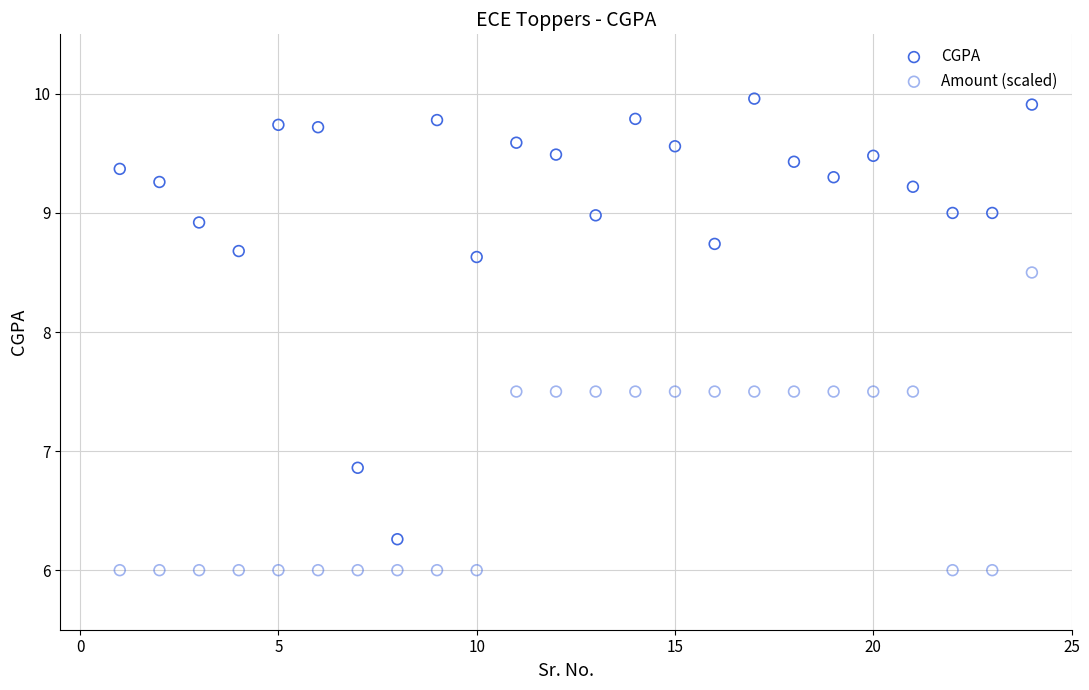

Which series has the widest spread of Y values?

CGPA